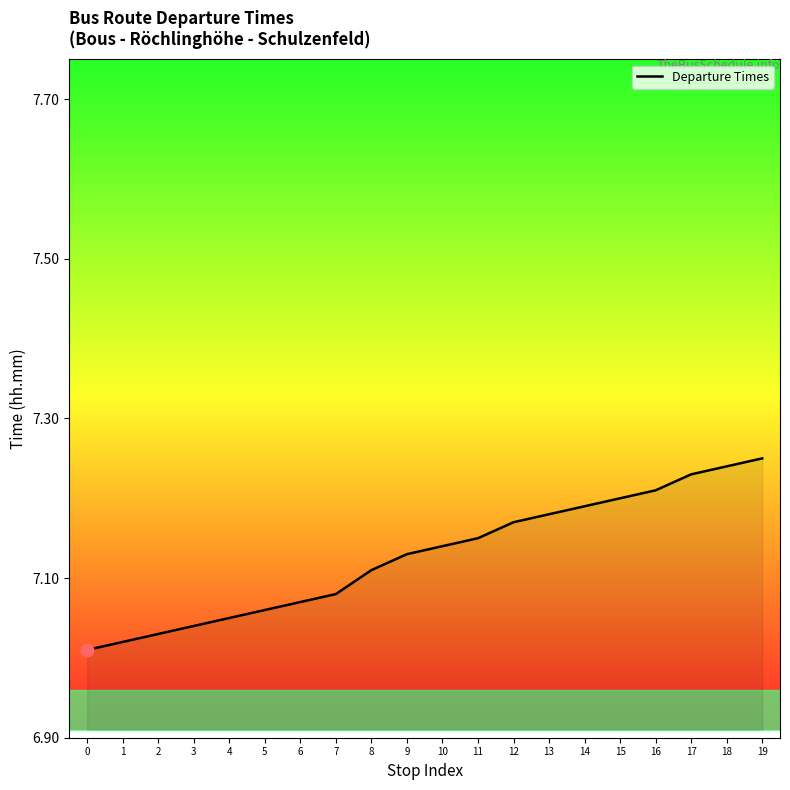

What is the change in value from 0 to 16?

+0.2